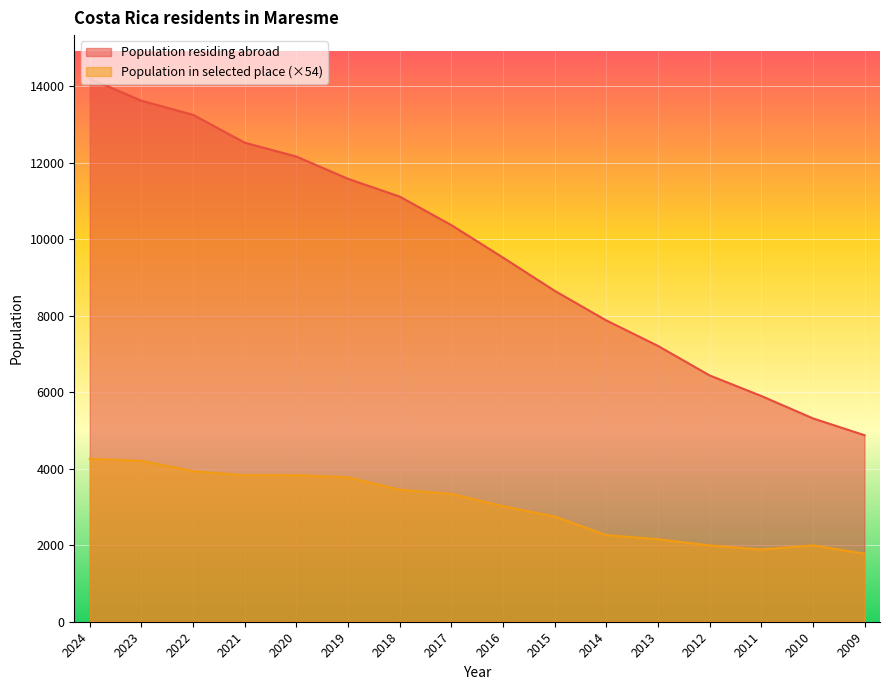

True or false: Population residing abroad has a value of 3031.4 at 2018.

False